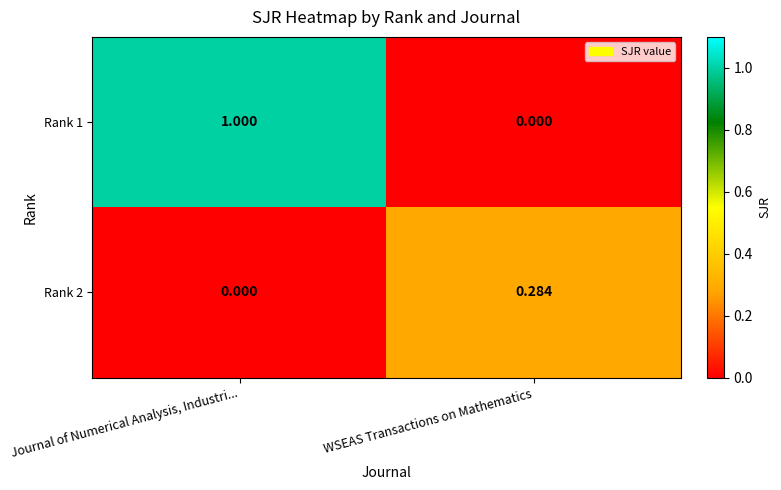

At how many categories does at least one series exceed 0?

2